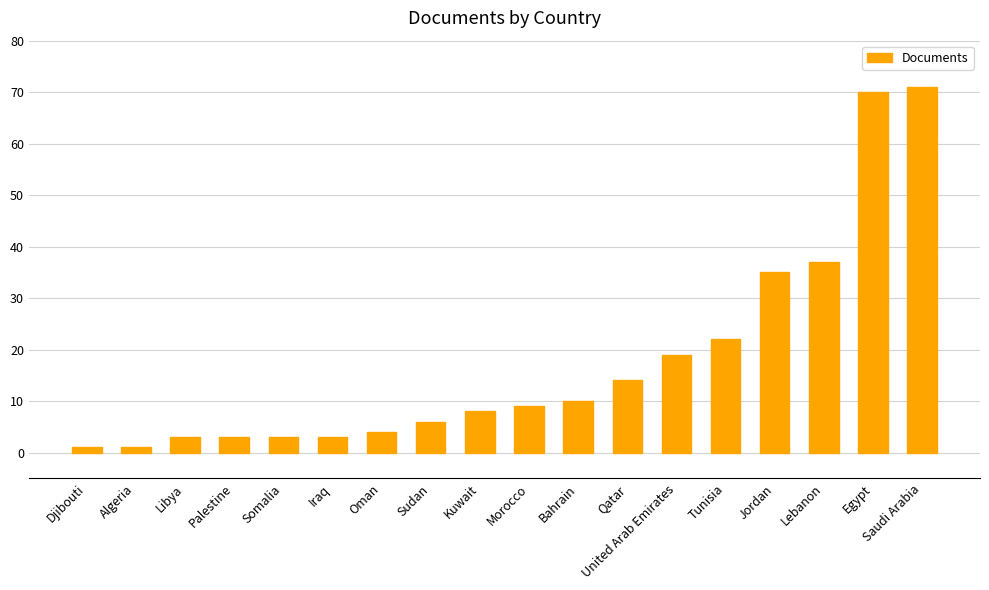

At which category does the chart reach its peak across all series?

Saudi Arabia